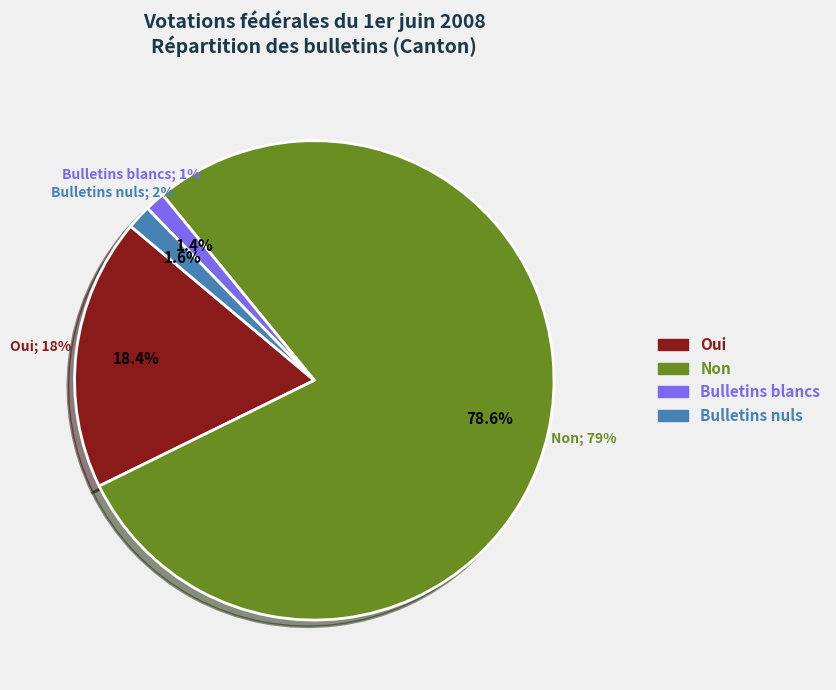

Which slice represents more than half of the pie?

Non